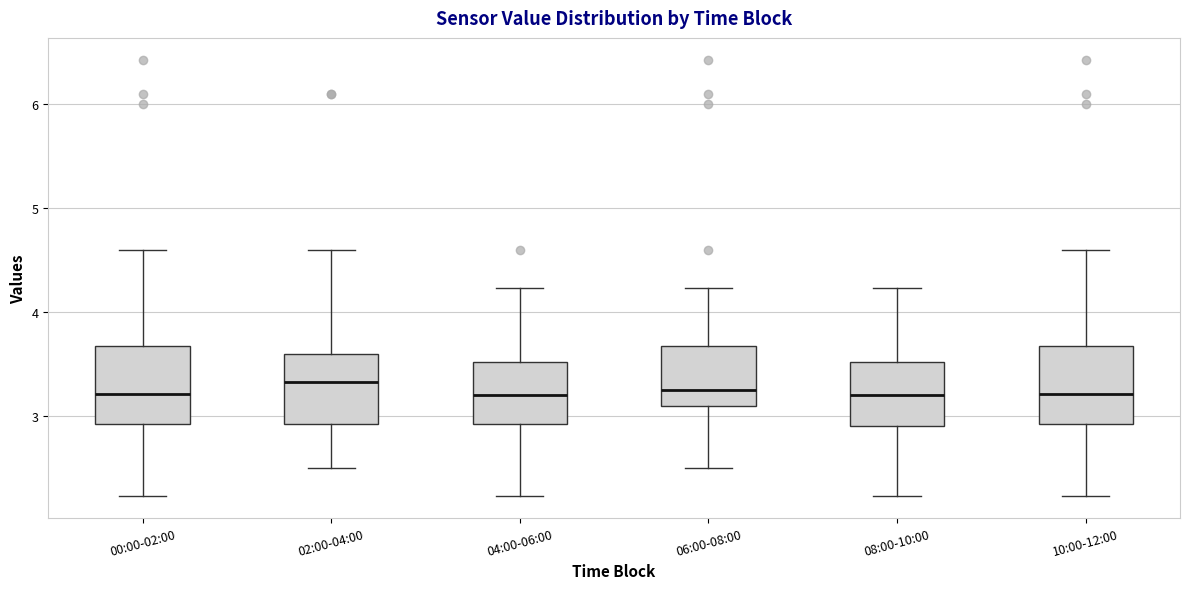

Where does the upper whisker of the box for 02:00-04:00 end on the y-axis? The values are not printed on the chart, so give them approximately, as read against the axis.

4.6